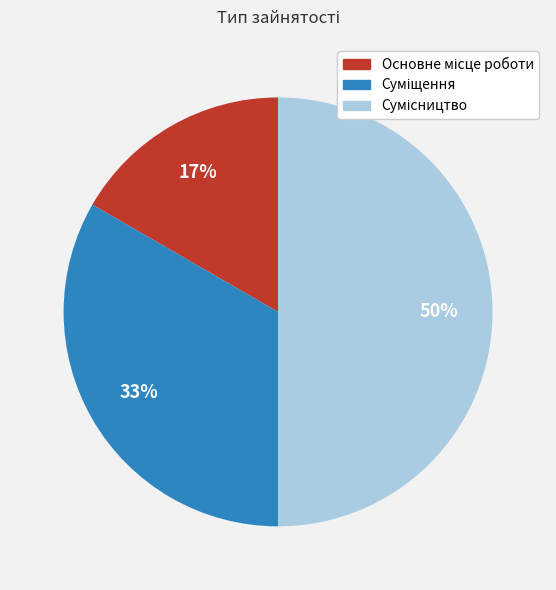

To the nearest percent, what is the average slice percentage?

33%